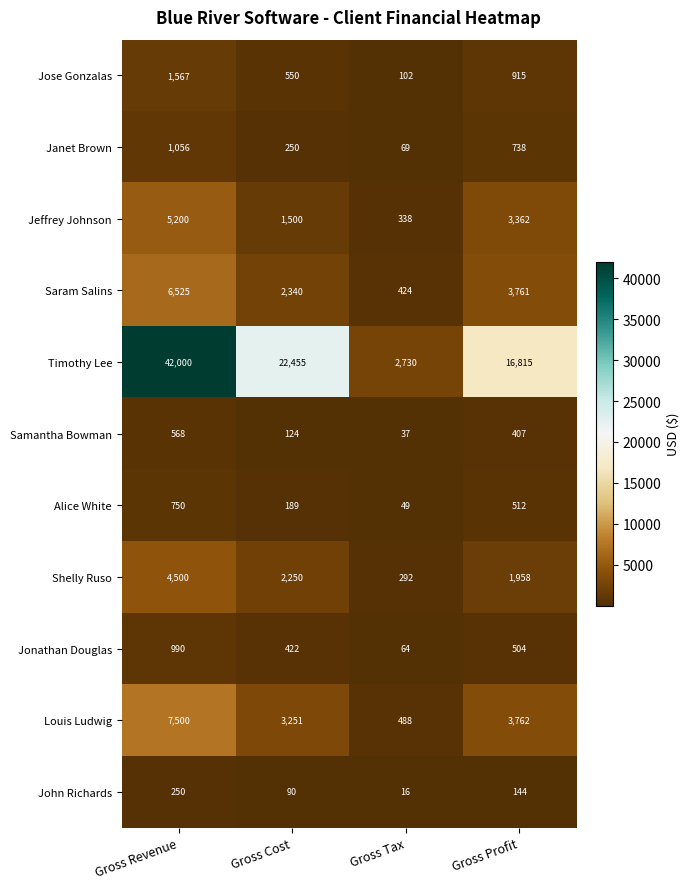

Count the number of categories in the chart.

4